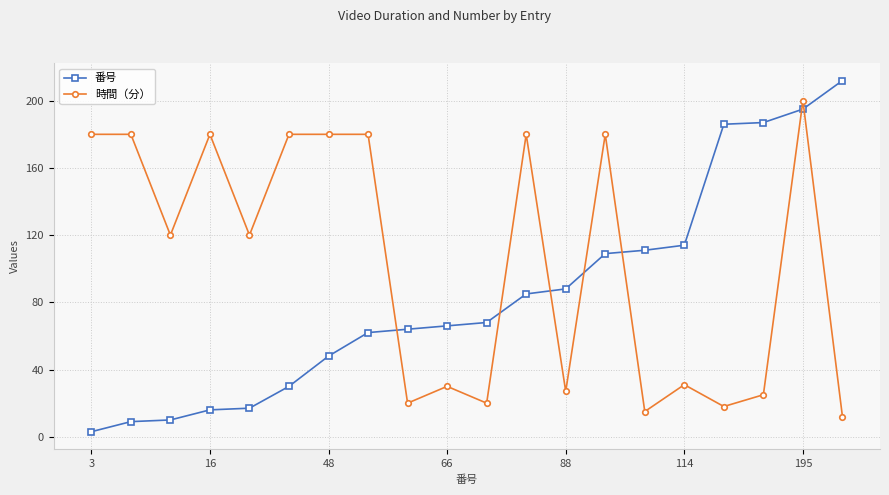

List the series in order of their peak value, highest first.

番号, 時間（分）